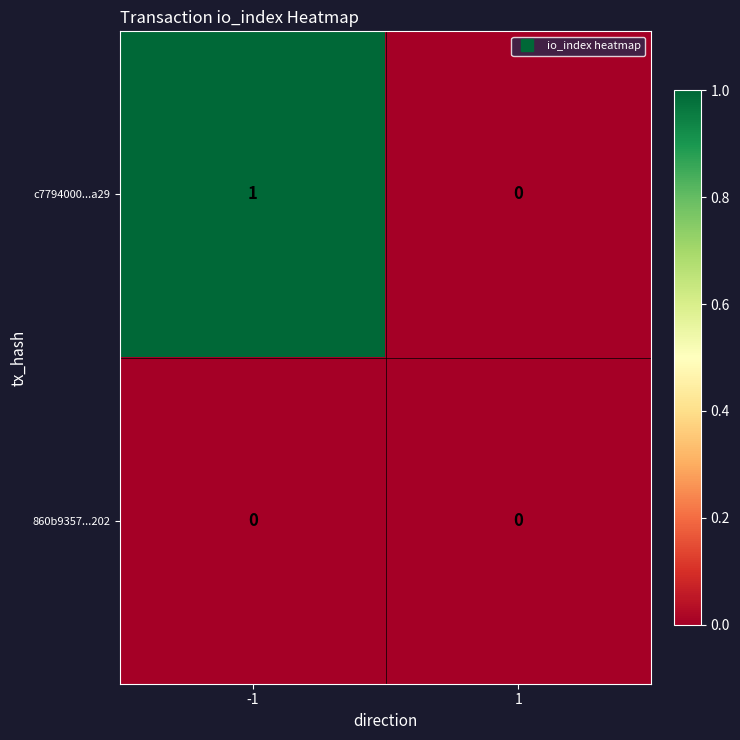

Rank the series by their average value, from highest to lowest.

c7794000...a29, 860b9357...202